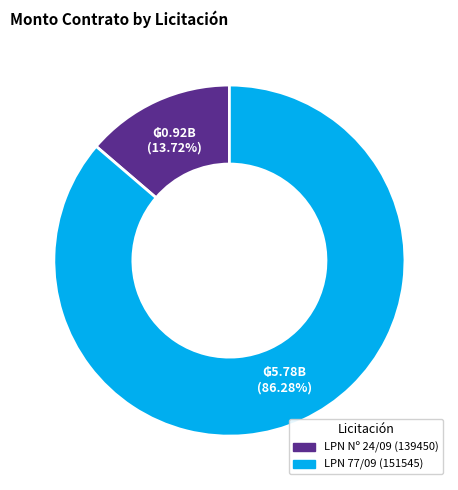

What percentage do LPN 77/09 (151545) and LPN Nº 24/09 (139450) together represent?

100.0%